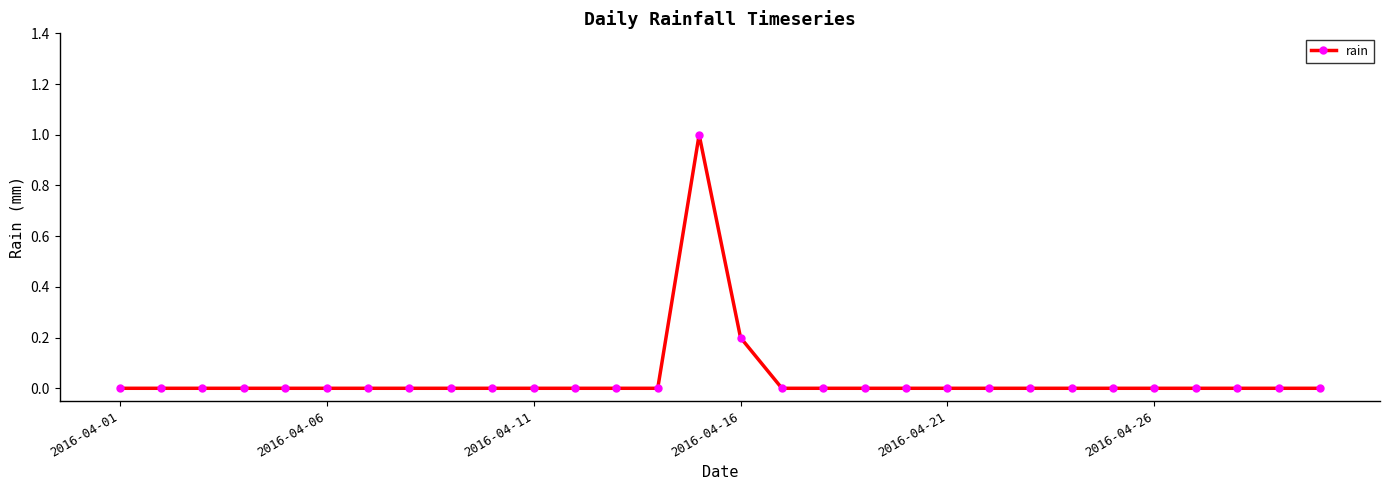

What is the sum of all values?

1.2